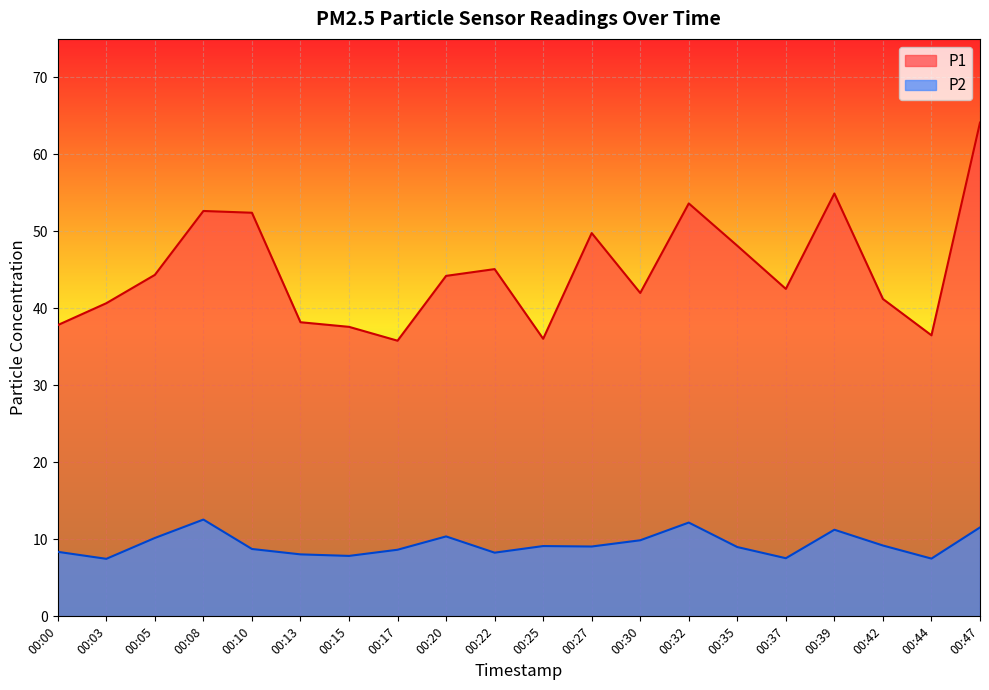

What is the sum of all P1 values?

897.7